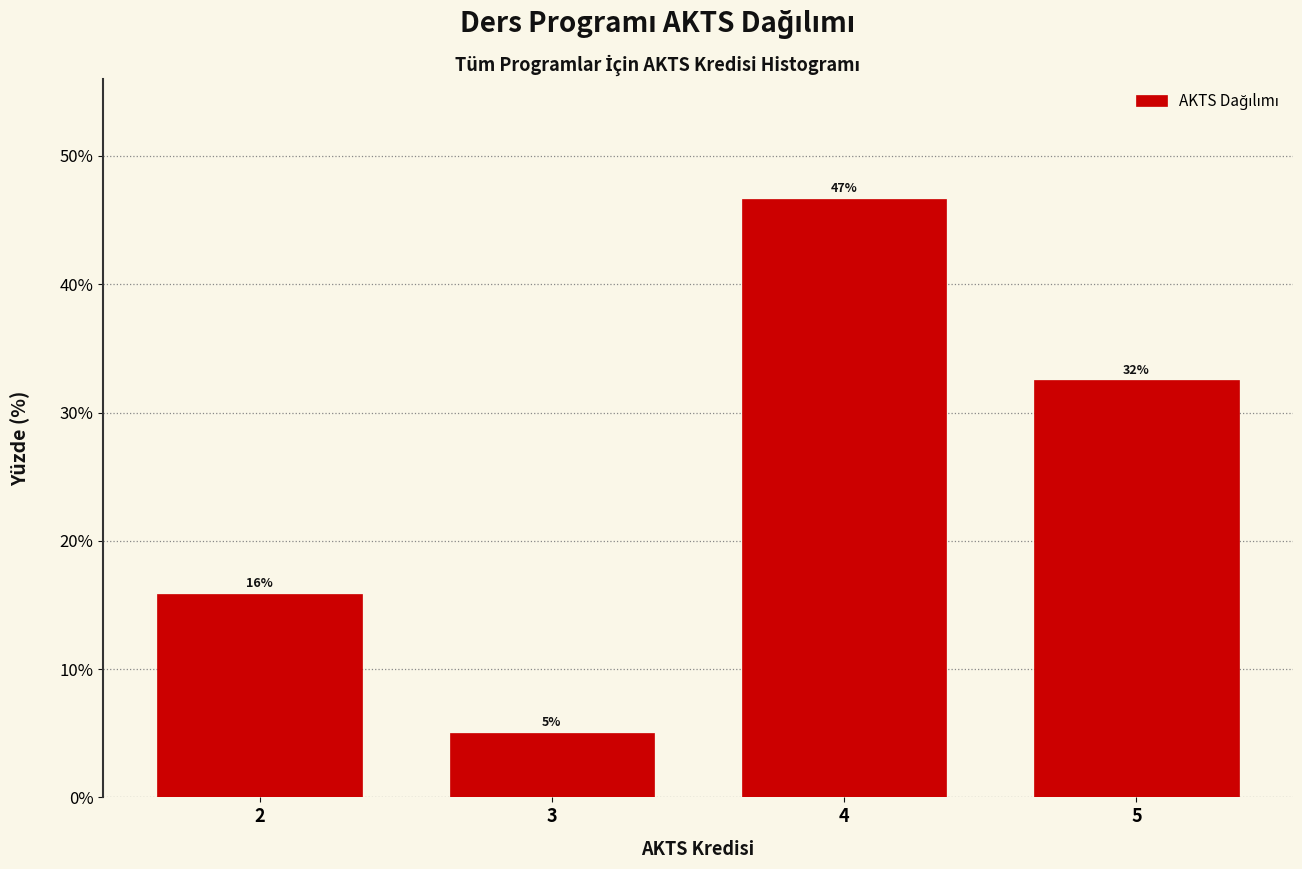

Does the chart contain any negative values?

No